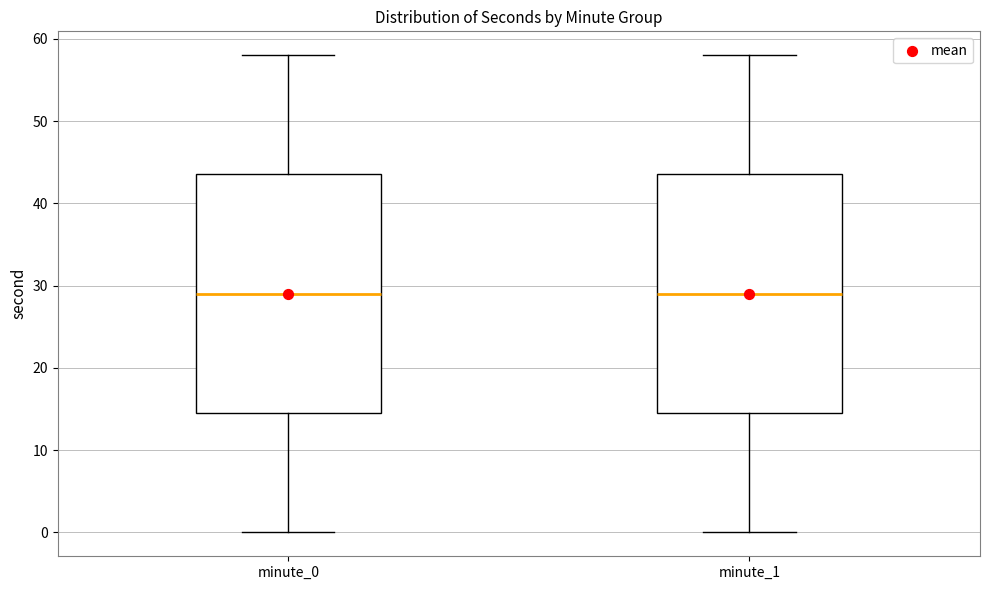

Reading left to right, transcribe this box plot: for each box, give where its median line is, the range the box spans, and where its two whiskers end, as read against the y-axis. The values are not printed on the chart, so give them approximately, as read against the axis.

minute_0: median 29, box 15 to 44, whiskers 0 to 58
minute_1: median 29, box 15 to 44, whiskers 0 to 58